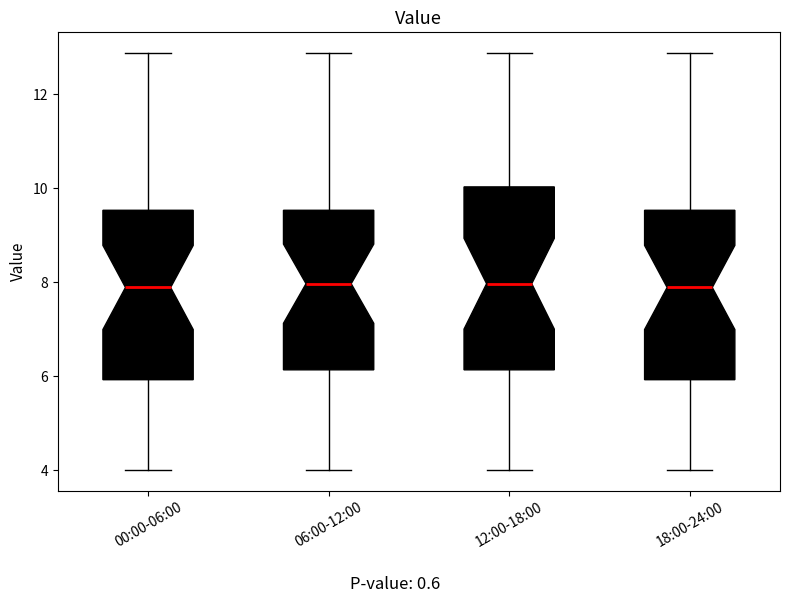

Reading left to right, read every box against the y-axis: the position of its median line, the range the box covers, and the ends of its whiskers. The values are not printed on the chart, so give them approximately, as read against the axis.

00:00-06:00: median 7.8, box 6.0 to 9.6, whiskers 4.0 to 12.8
06:00-12:00: median 8.0, box 6.2 to 9.6, whiskers 4.0 to 12.8
12:00-18:00: median 8.0, box 6.2 to 10.0, whiskers 4.0 to 12.8
18:00-24:00: median 7.8, box 6.0 to 9.6, whiskers 4.0 to 12.8